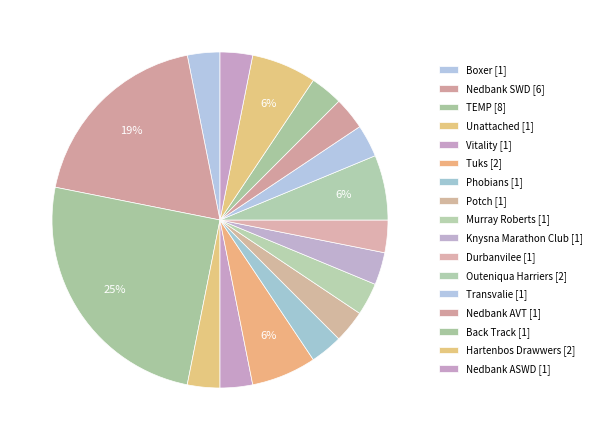

Count the number of slices in the pie.

17